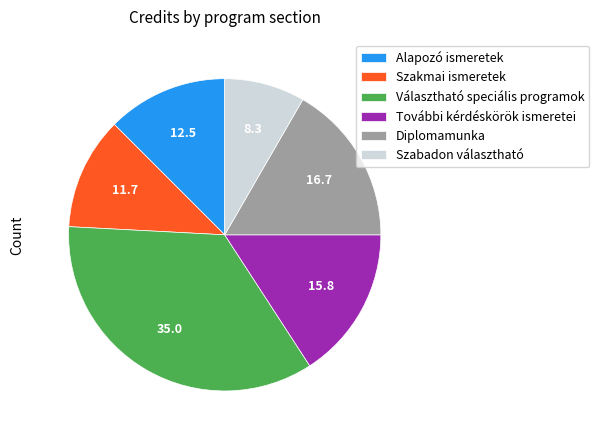

What is the ratio of the value at További kérdéskörök ismeretei to the value at Alapozó ismeretek?

1.3